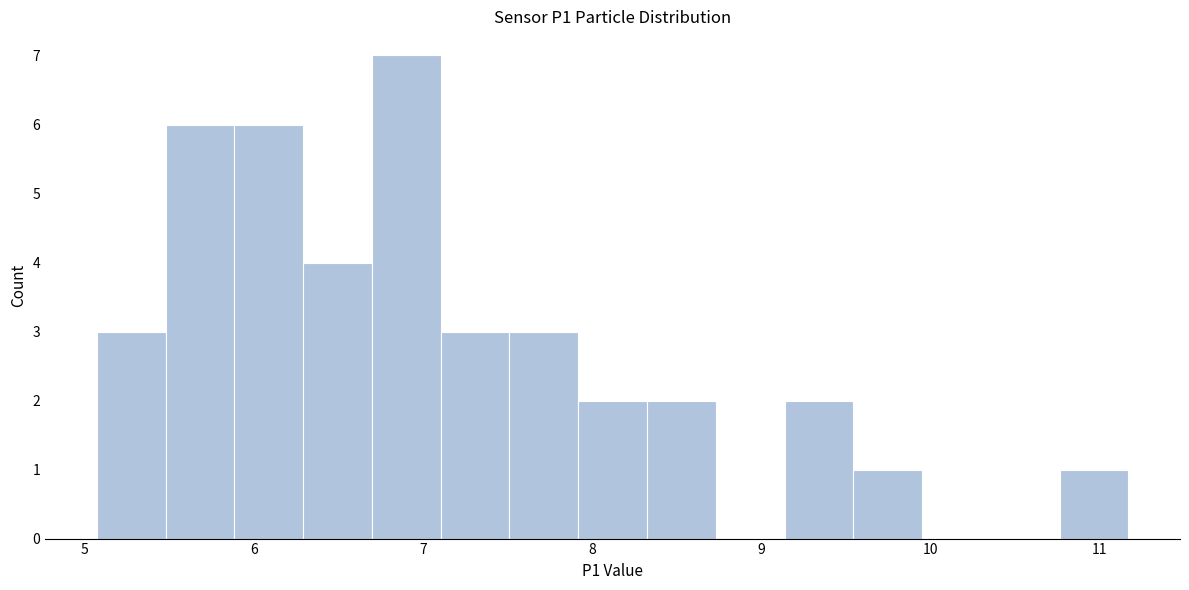

Reading left to right, list every bar in this chart as the range it spans on the x-axis followed by its height. Neither the bar edges nor the heights are printed on the chart, so give them approximately, as read against the axes.

5.1 to 5.5: 3
5.5 to 5.9: 6
5.9 to 6.3: 6
6.3 to 6.7: 4
6.7 to 7.1: 7
7.1 to 7.5: 3
7.5 to 7.9: 3
7.9 to 8.3: 2
8.3 to 8.7: 2
8.7 to 9.1: 0
9.1 to 9.5: 2
9.5 to 10.0: 1
10.0 to 10.4: 0
10.4 to 10.8: 0
10.8 to 11.2: 1